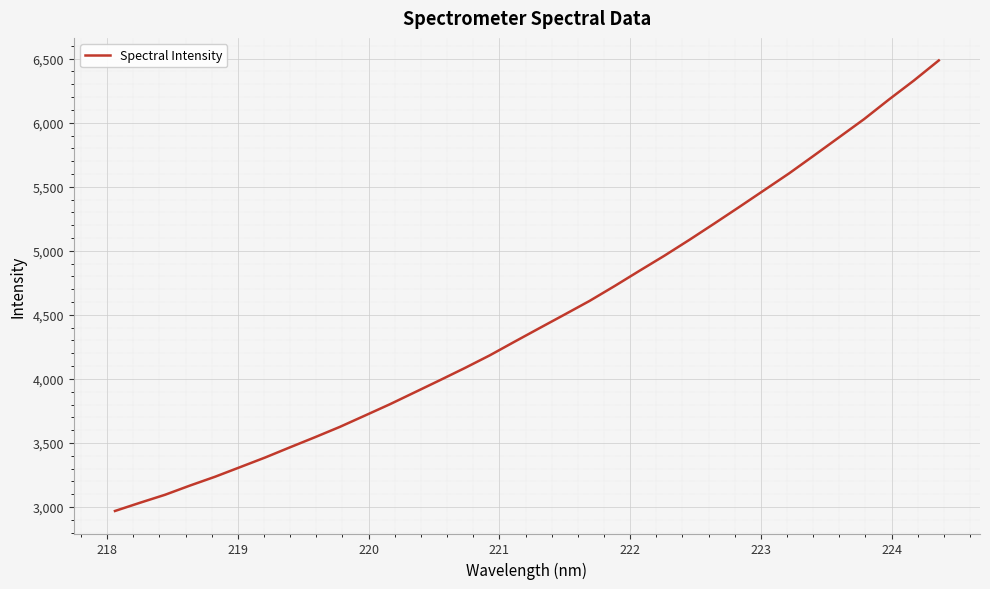

What is the difference between the maximum and minimum values?

3517.5